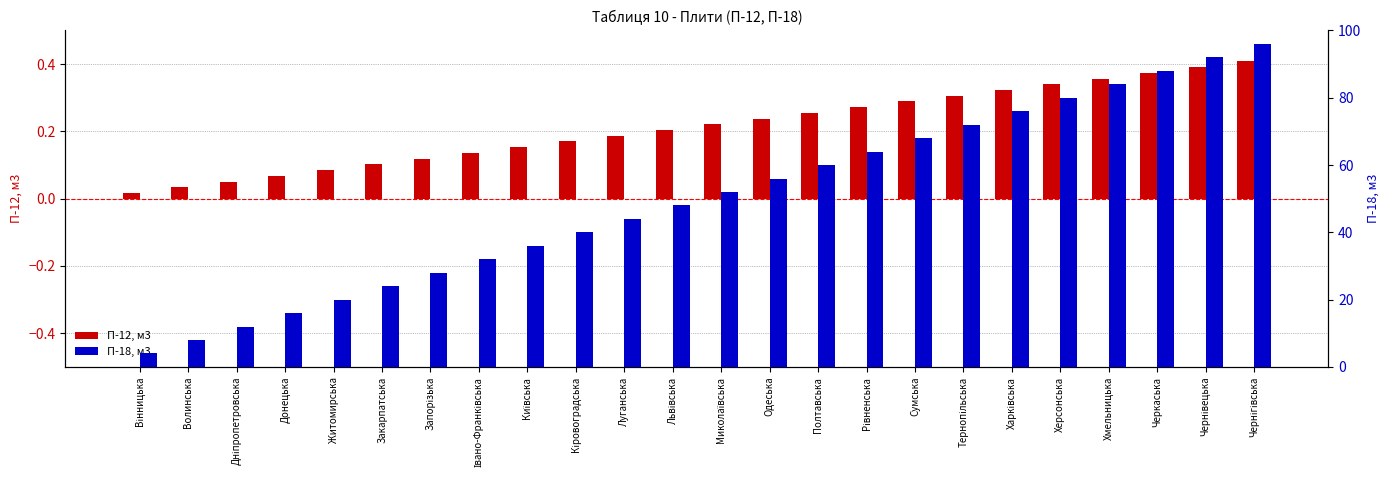

Reading left to right, what are all the values shown in this chart?

П-12, м3: 0.0	0.0	0.1	0.1	0.1	0.1	0.1	0.1	0.2	0.2	0.2	0.2	0.2	0.2	0.3	0.3	0.3	0.3	0.3	0.3	0.4	0.4	0.4	0.4
П-18, м3: 4.0	8.0	12.0	16.0	20.0	24.0	28.0	32.0	36.0	40.0	44.0	48.0	52.0	56.0	60.0	64.0	68.0	72.0	76.0	80.0	84.0	88.0	92.0	96.0